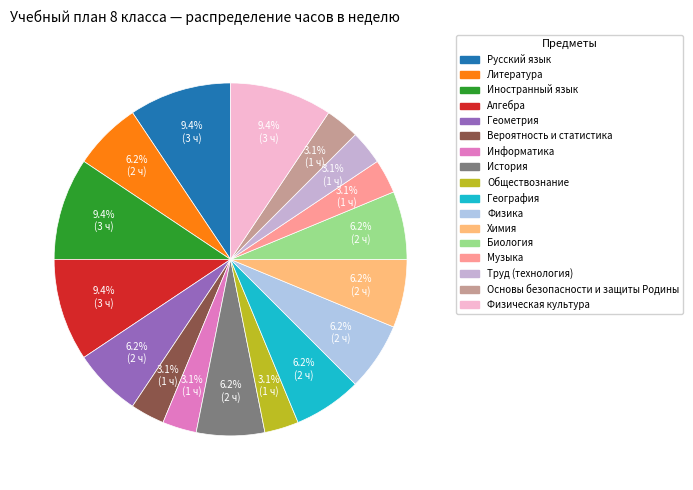

What is the largest slice in the pie chart?

Русский язык